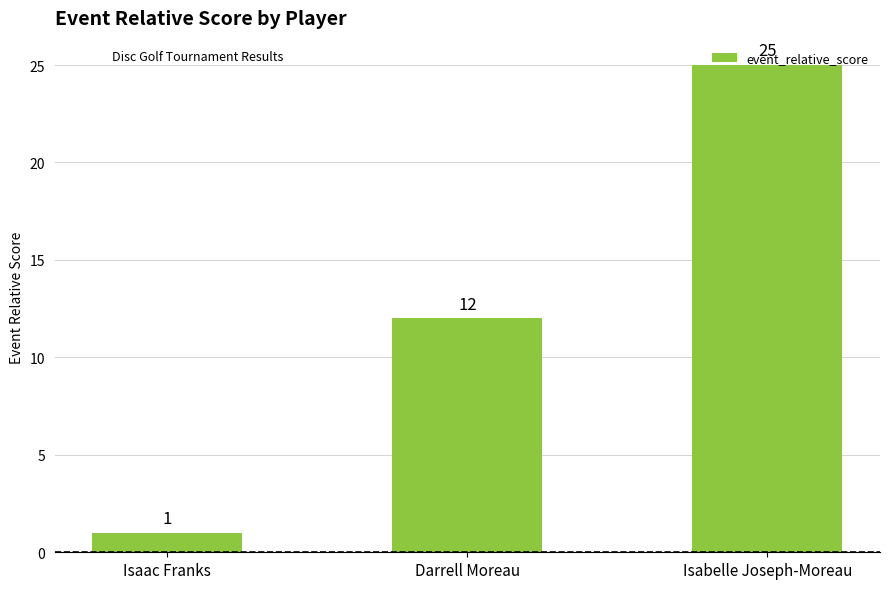

True or false: the data shows 2 at Isaac Franks.

False